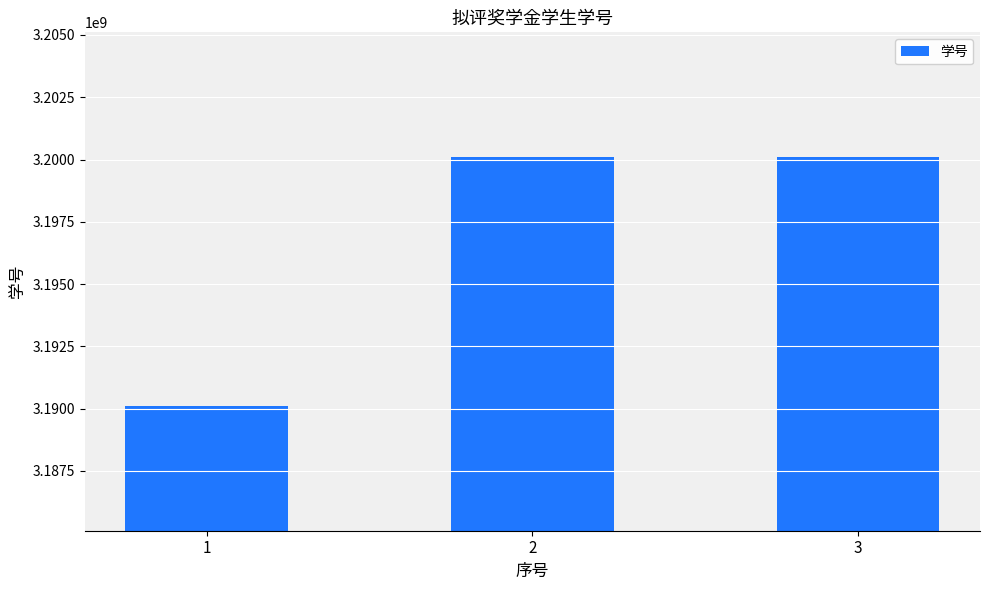

What is the difference between the maximum and minimum values?

10003342